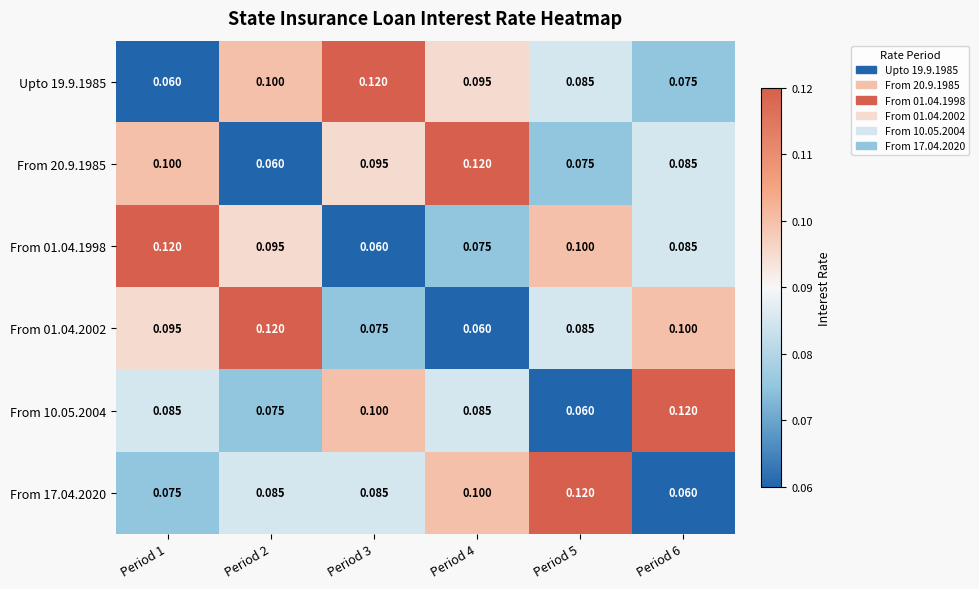

Is the value of Upto 19.9.1985 at Period 1 greater than the value of From 17.04.2020 at Period 4?

No